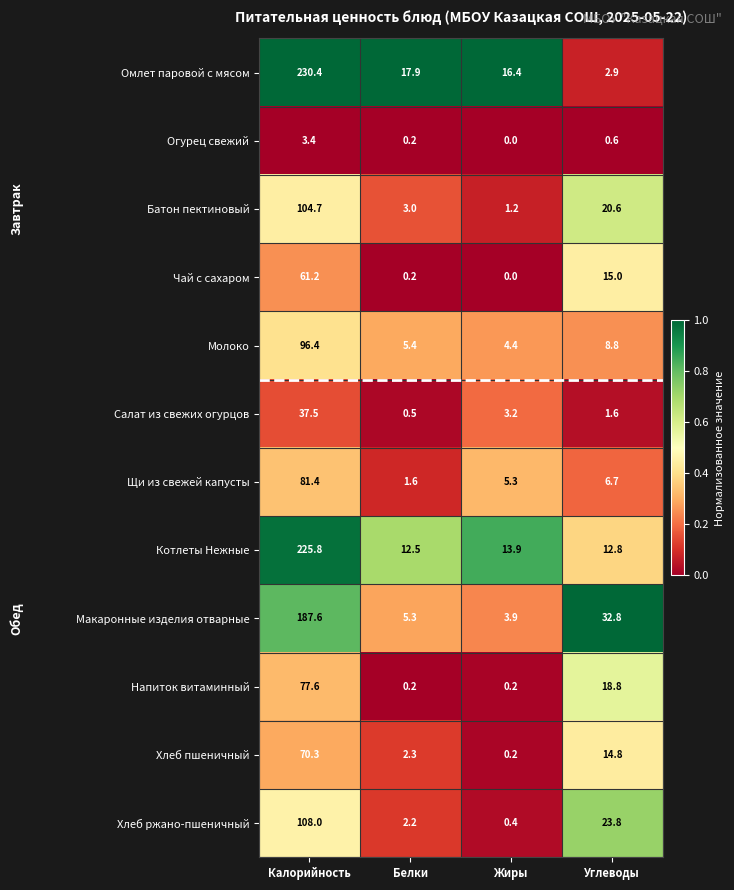

What value does the Батон пектиновый series have at Белки?

3.0